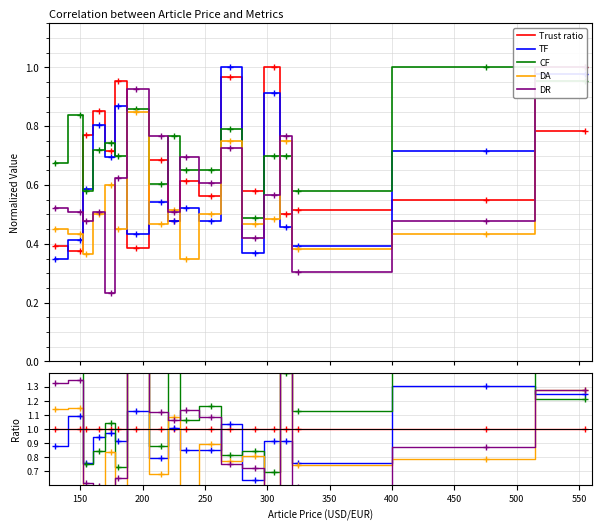

Which series has the widest spread of values?

DR